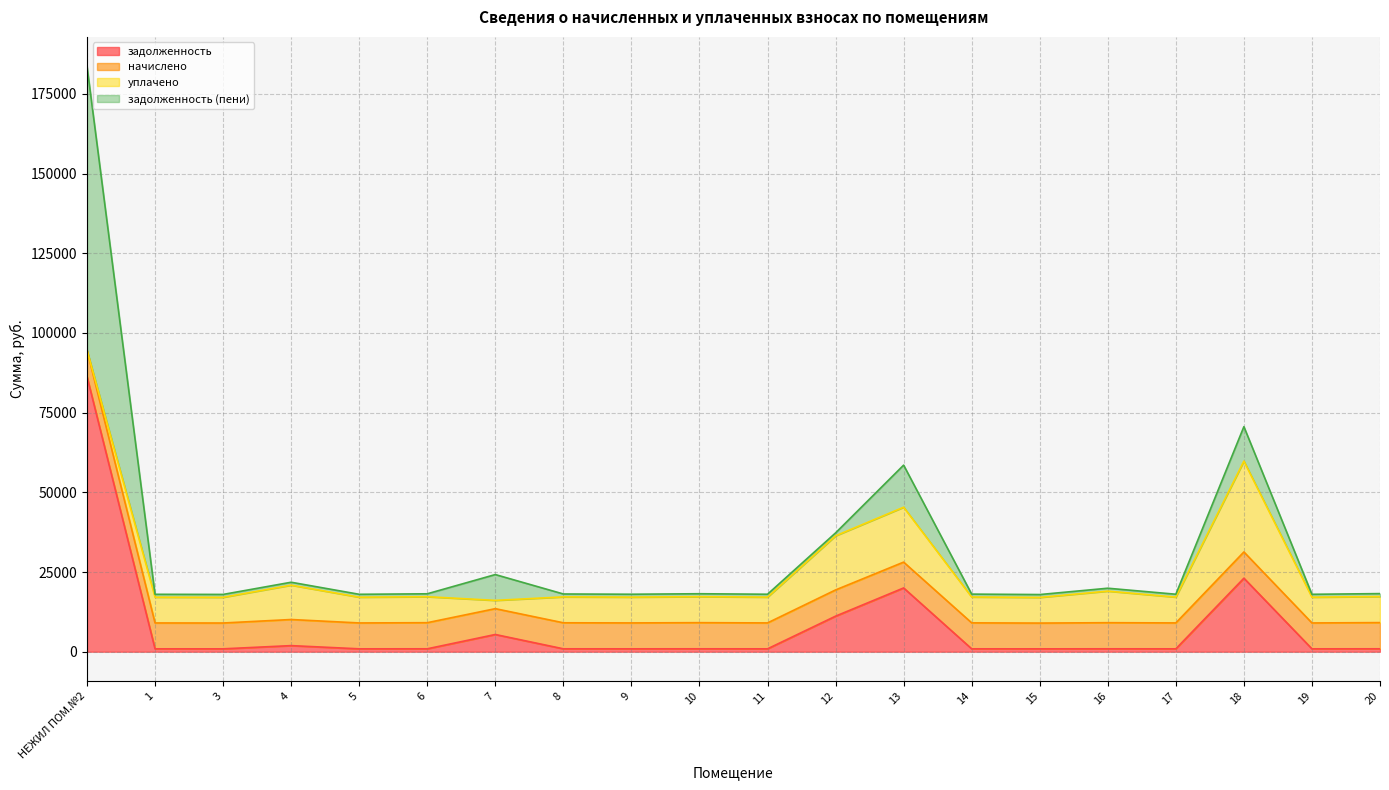

Which category has the highest value across all series?

НЕЖИЛ ПОМ.№2